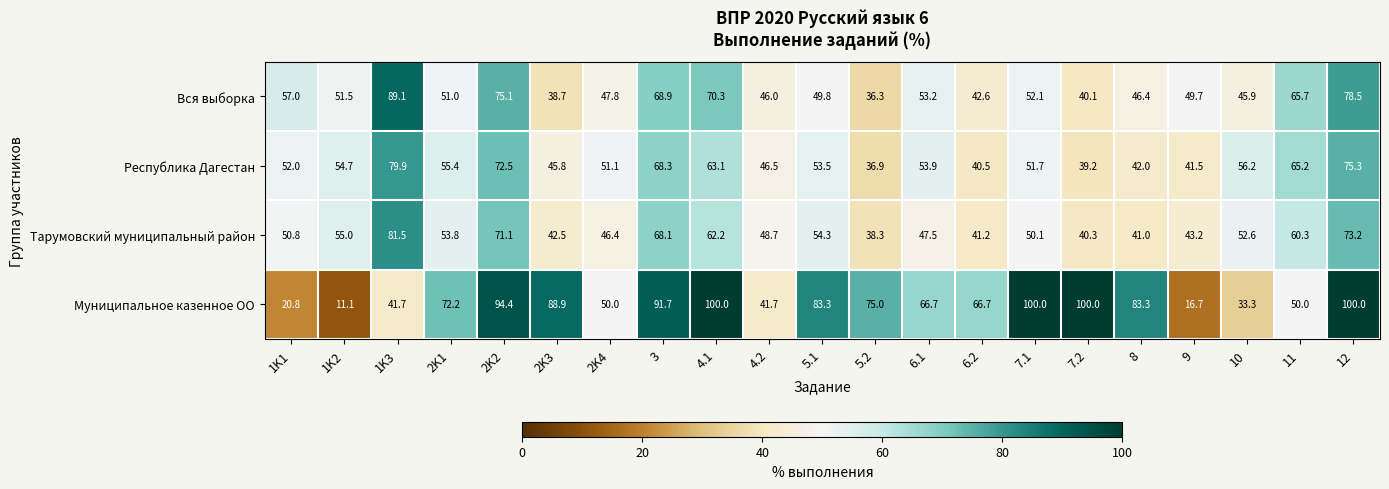

Which series has the widest spread of values?

Муниципальное казенное ОО